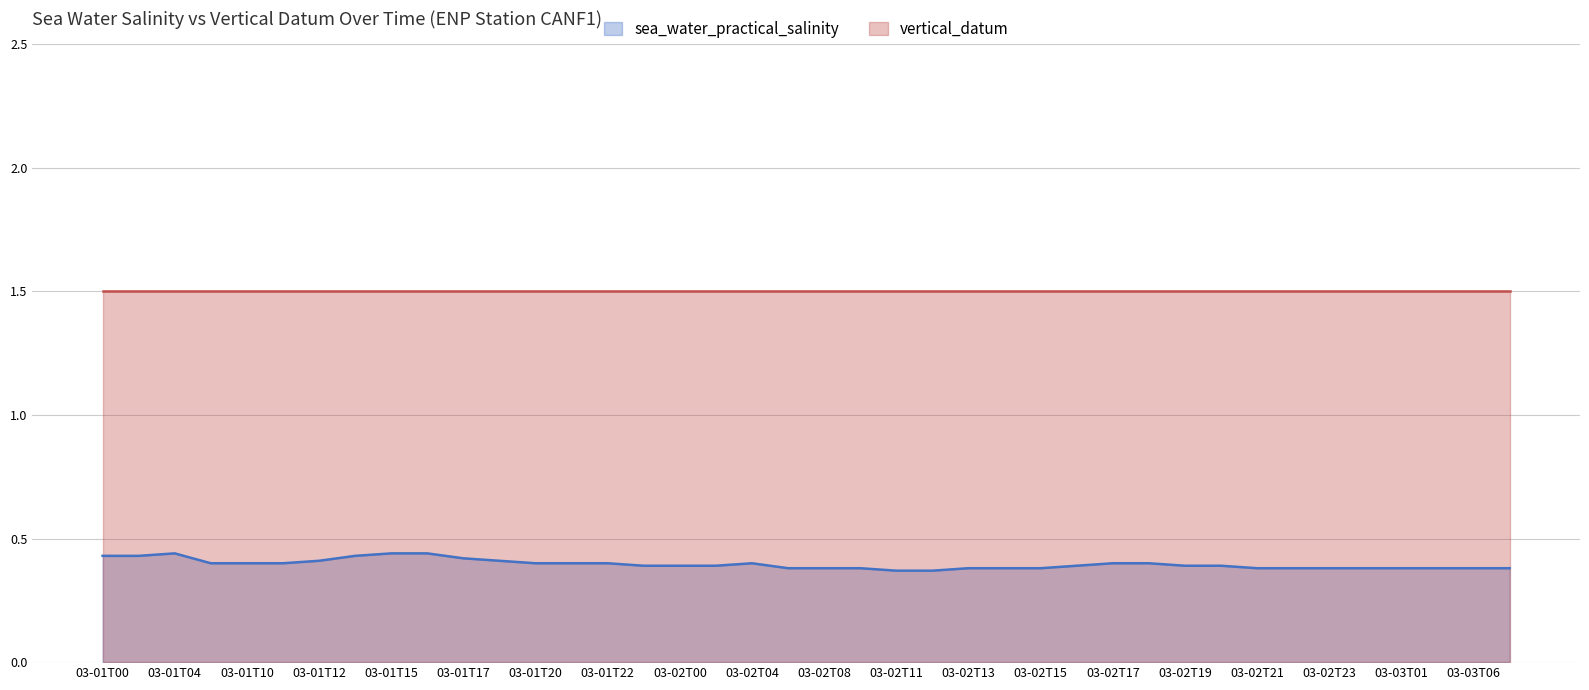

Where is the first local maximum?

03-01T04